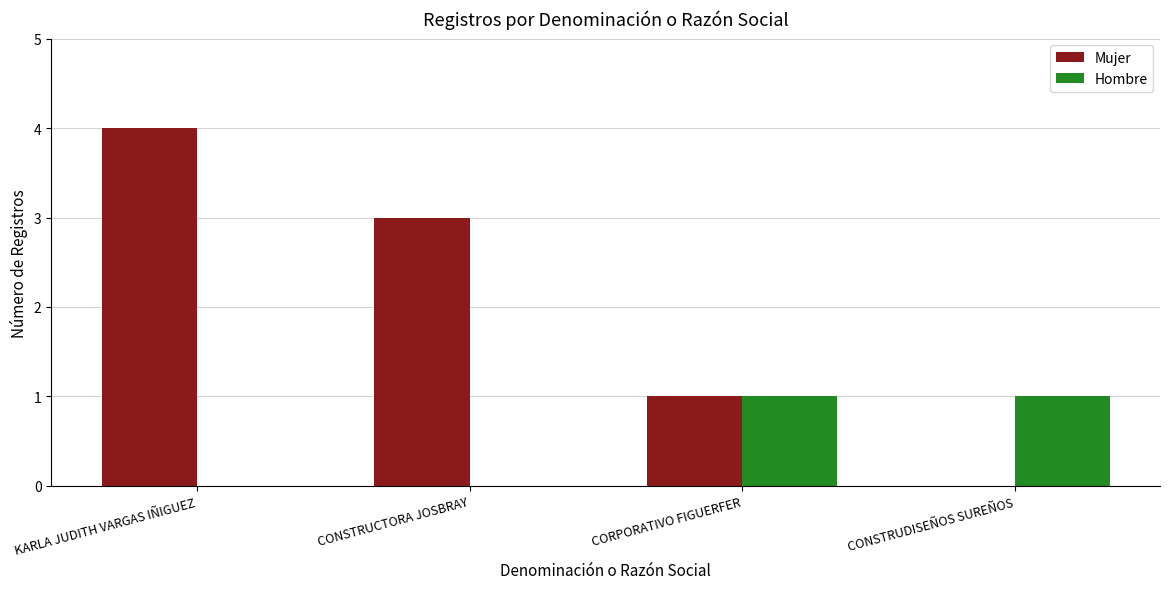

What value does the Hombre series have at CORPORATIVO FIGUERFER?

1